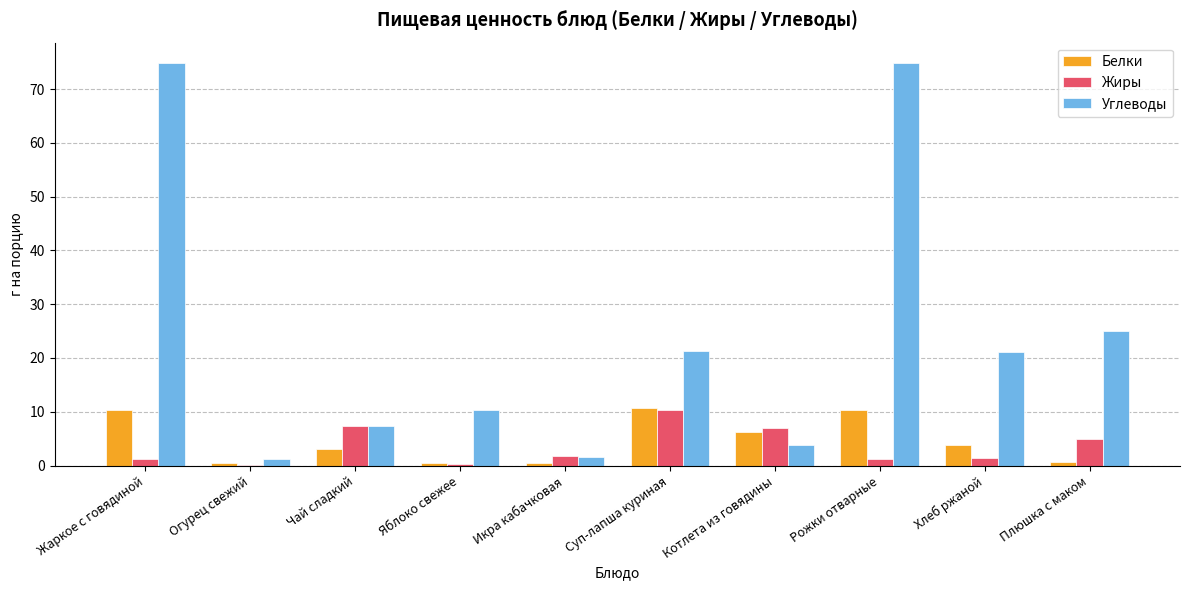

Are the bars grouped side by side (vs. stacked)?

Yes